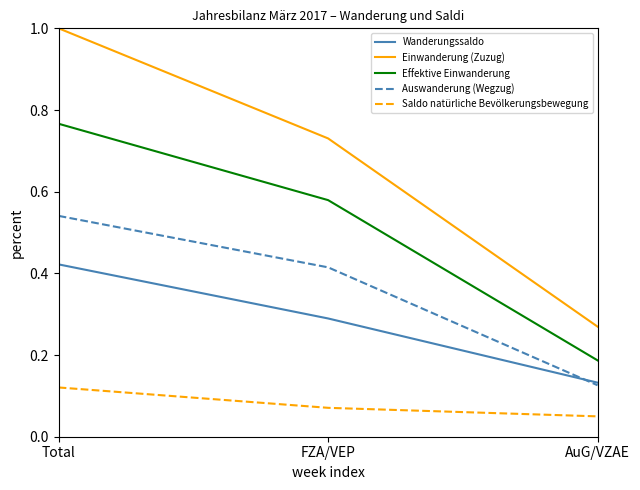

What is the sum of the Effektive Einwanderung values at Total and AuG/VZAE?

1.0